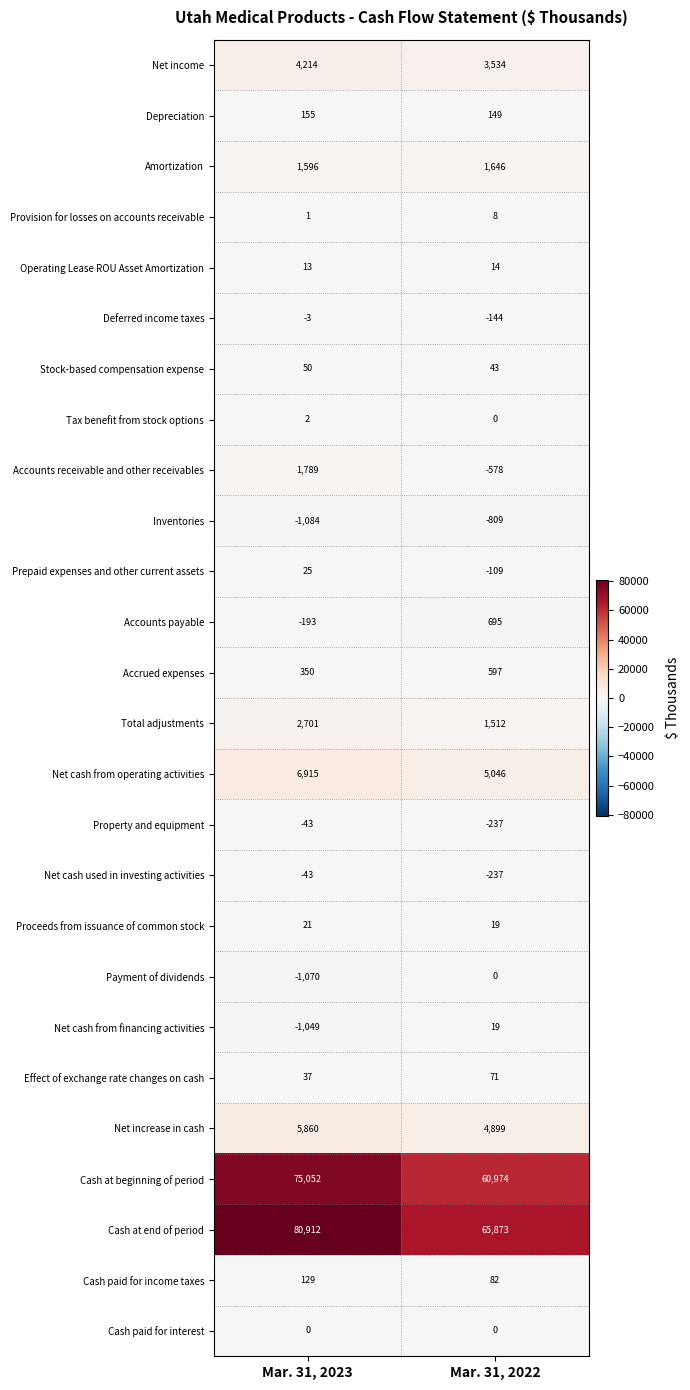

What is the difference between the maximum and minimum values in the Effect of exchange rate changes on cash series?

34